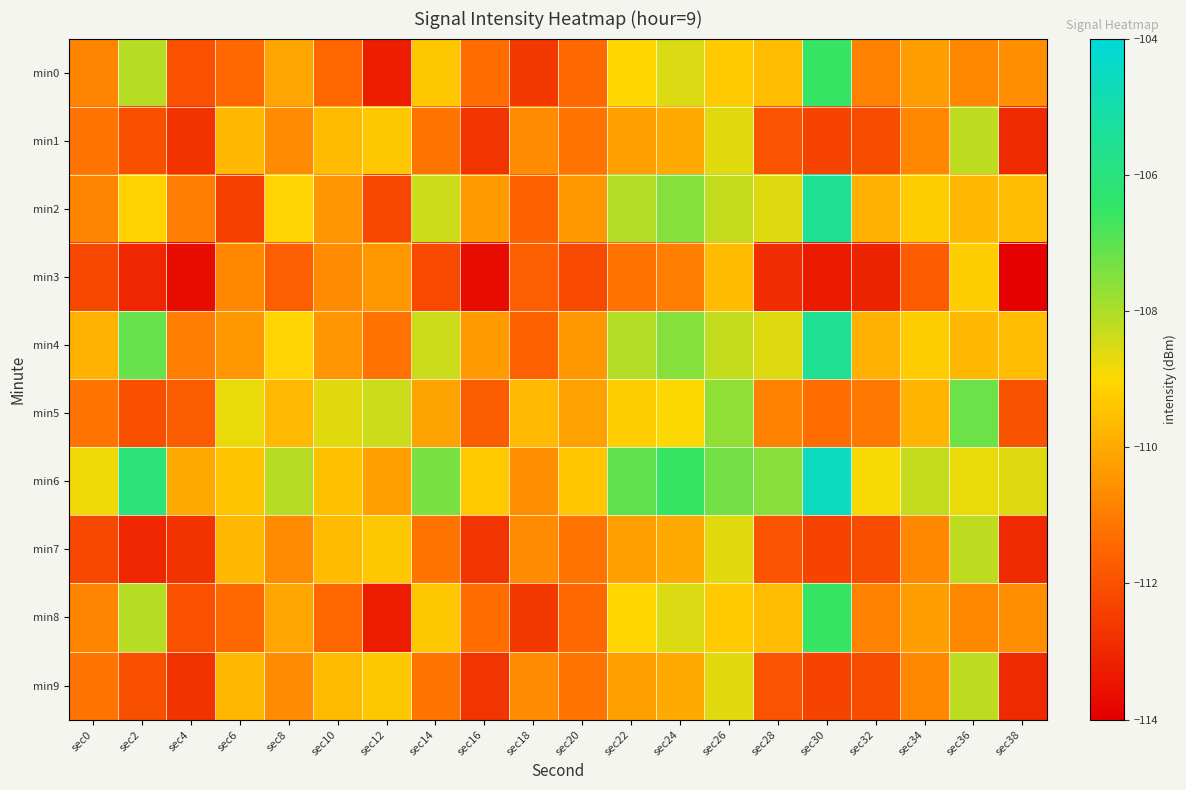

At how many categories does at least one series exceed -110?

20